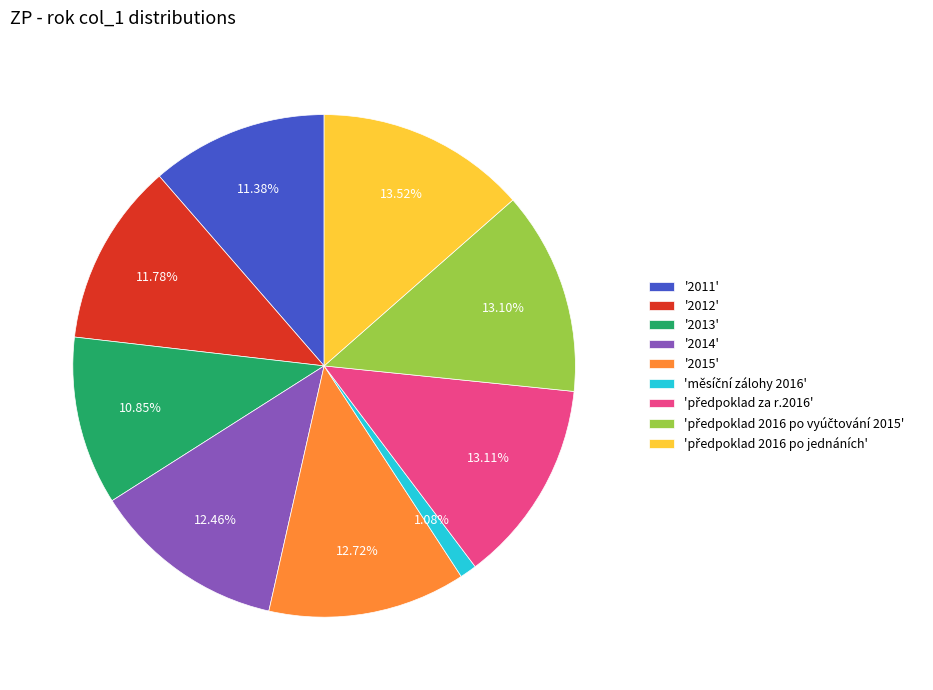

How many slices are in this pie chart?

9